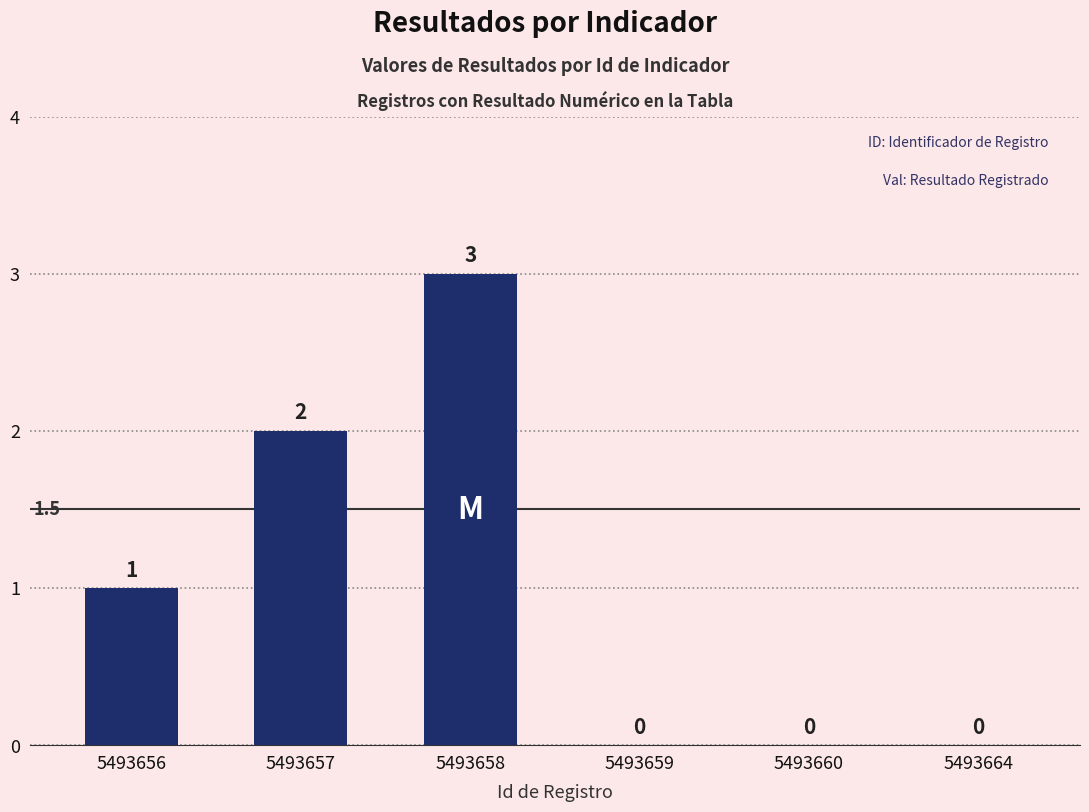

Are the bars horizontal?

No